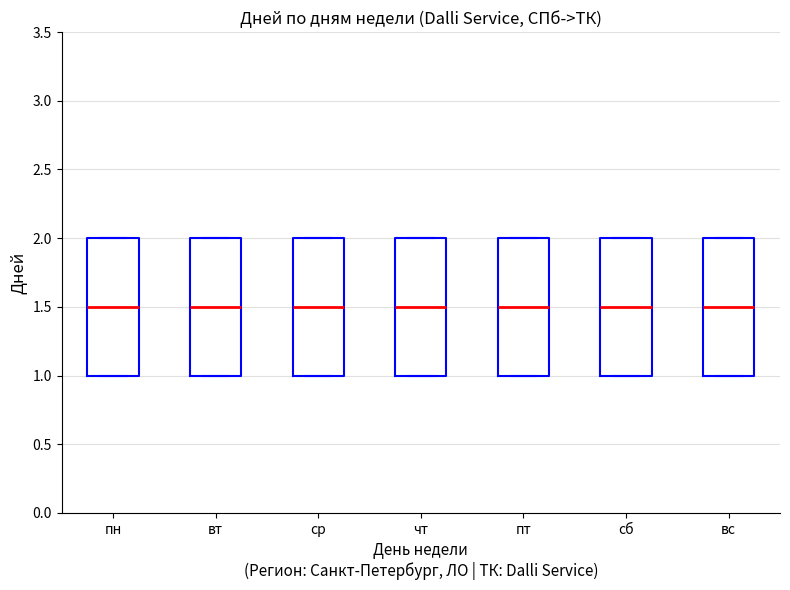

Reading left to right, transcribe this box plot: for each box, give where its median line is, the range the box spans, and where its two whiskers end, as read against the y-axis. The values are not printed on the chart, so give them approximately, as read against the axis.

пн: median 1.5, box 1.0 to 2.0, whiskers 1.0 to 2.0
вт: median 1.5, box 1.0 to 2.0, whiskers 1.0 to 2.0
ср: median 1.5, box 1.0 to 2.0, whiskers 1.0 to 2.0
чт: median 1.5, box 1.0 to 2.0, whiskers 1.0 to 2.0
пт: median 1.5, box 1.0 to 2.0, whiskers 1.0 to 2.0
сб: median 1.5, box 1.0 to 2.0, whiskers 1.0 to 2.0
вс: median 1.5, box 1.0 to 2.0, whiskers 1.0 to 2.0